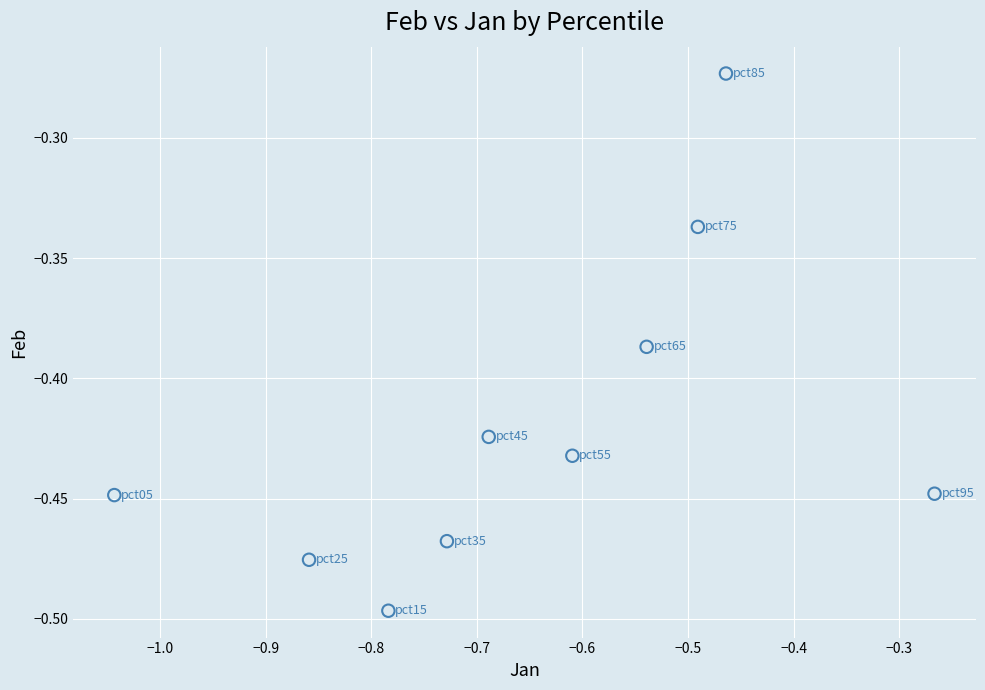

What is the average X value?

-0.6